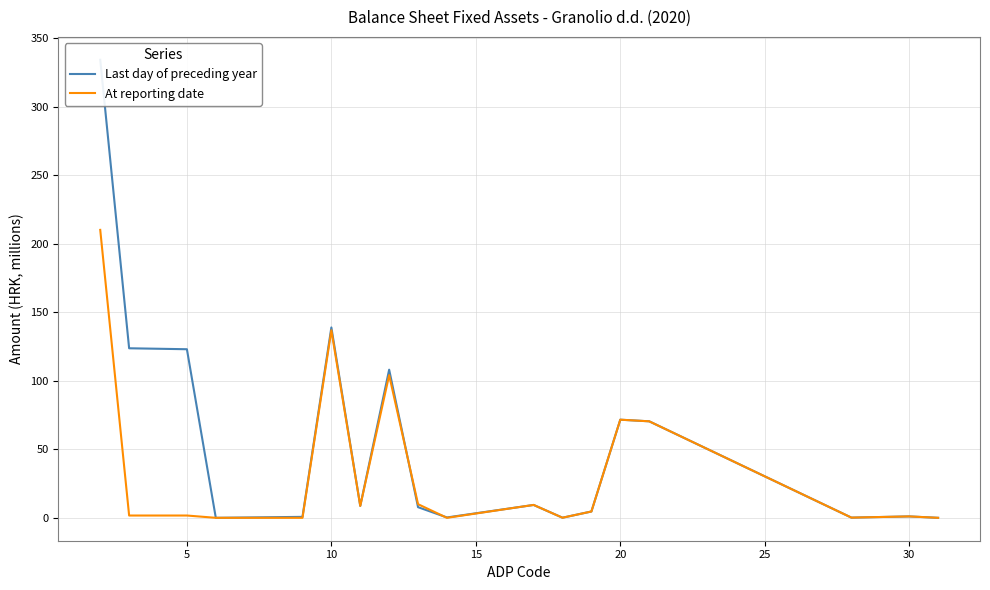

True or false: At reporting date has a value of 99.5 at 20.

False